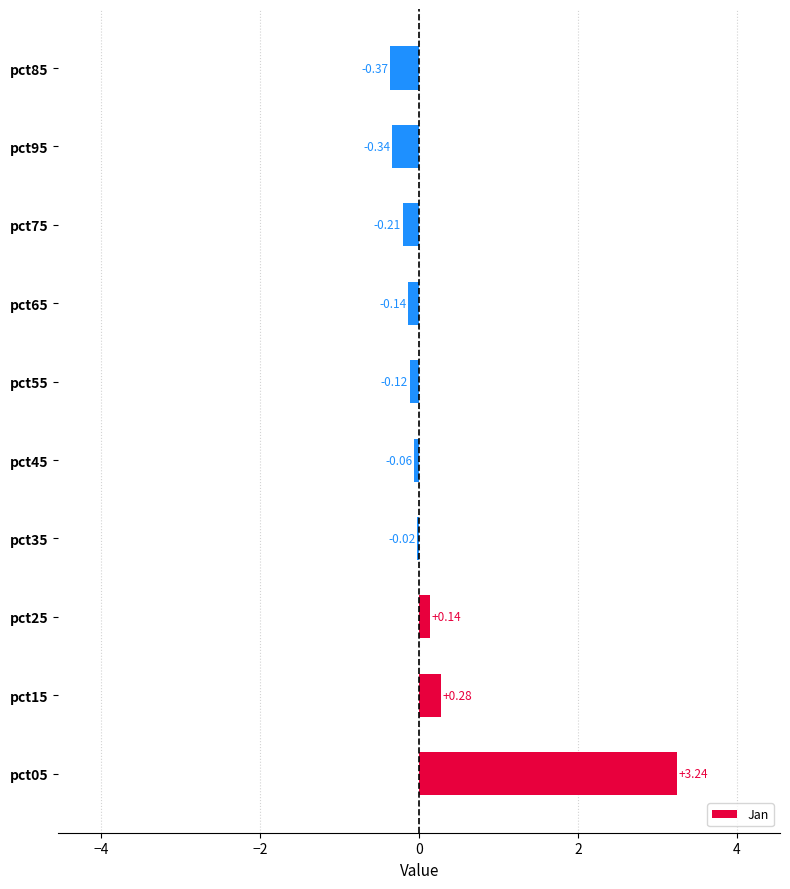

What is the change in value from pct15 to pct75?

-0.5